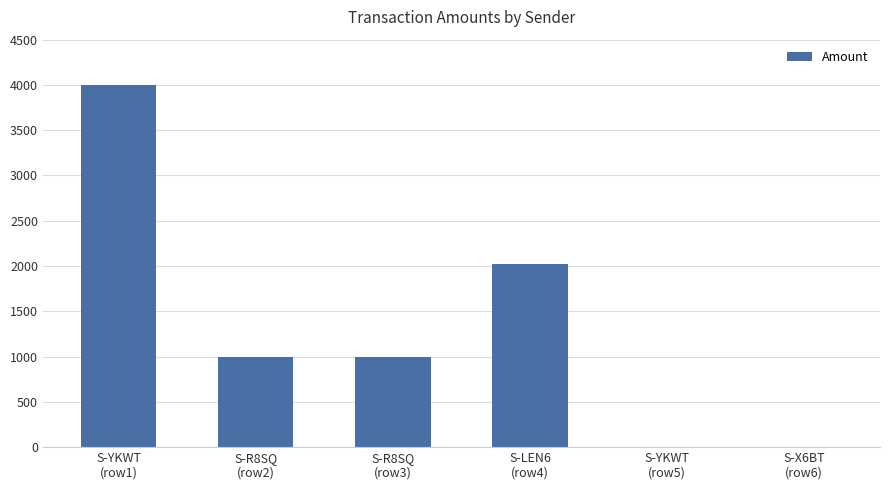

What is the average value?

1338